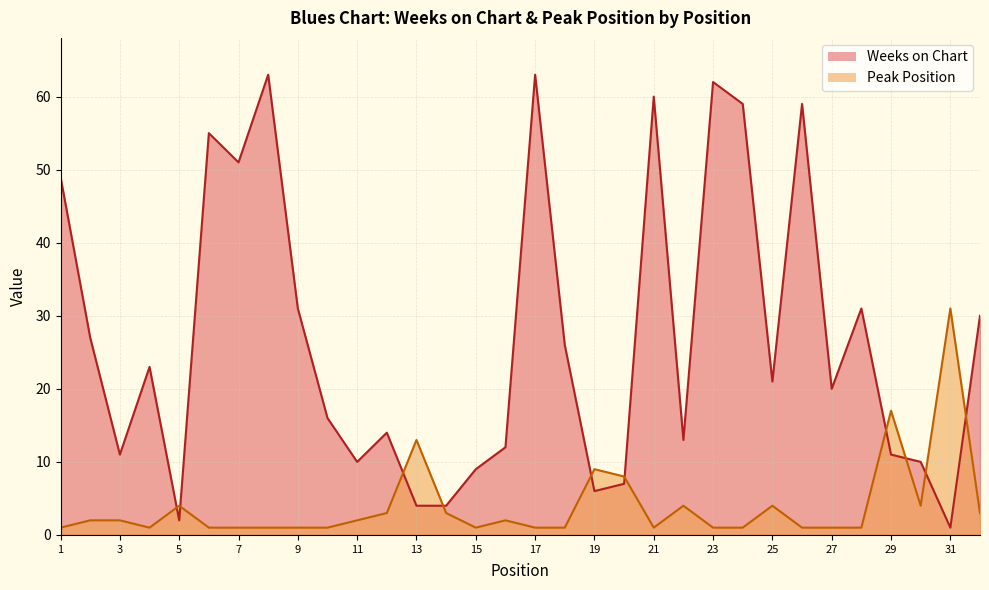

What is the total value across all series at 17?

64